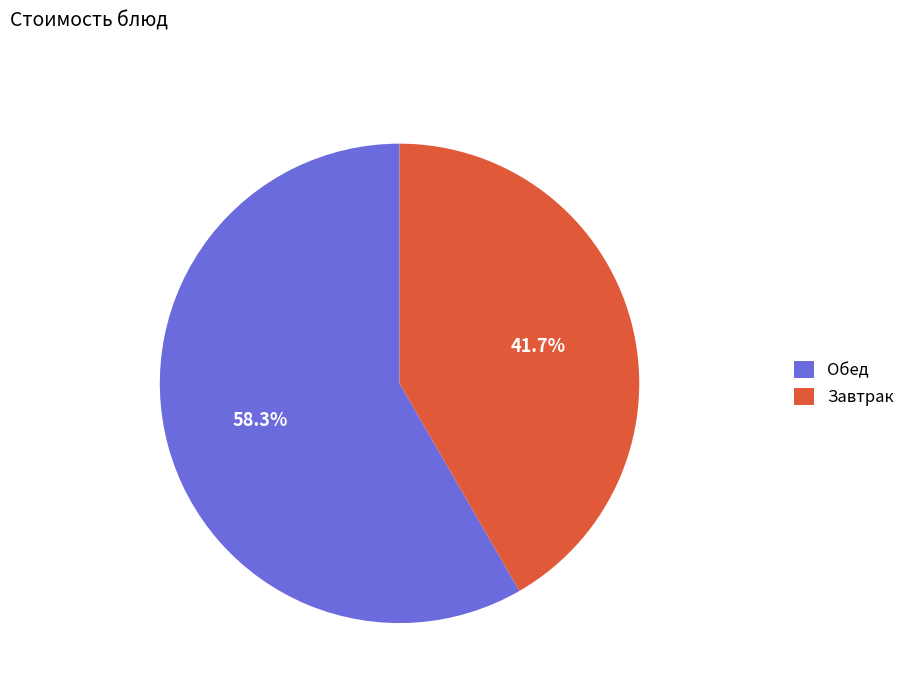

Is the sum of Обед and Завтрак greater than half?

Yes